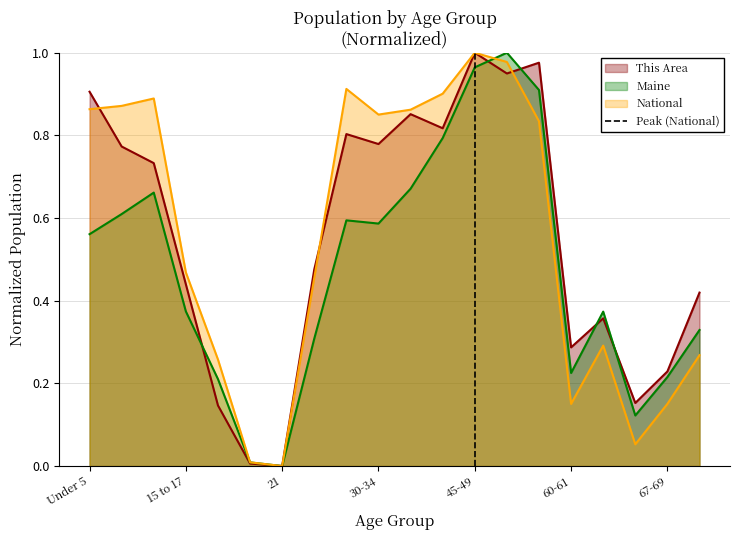

The Maine series shows 0.4 at 45-49. True or false?

False